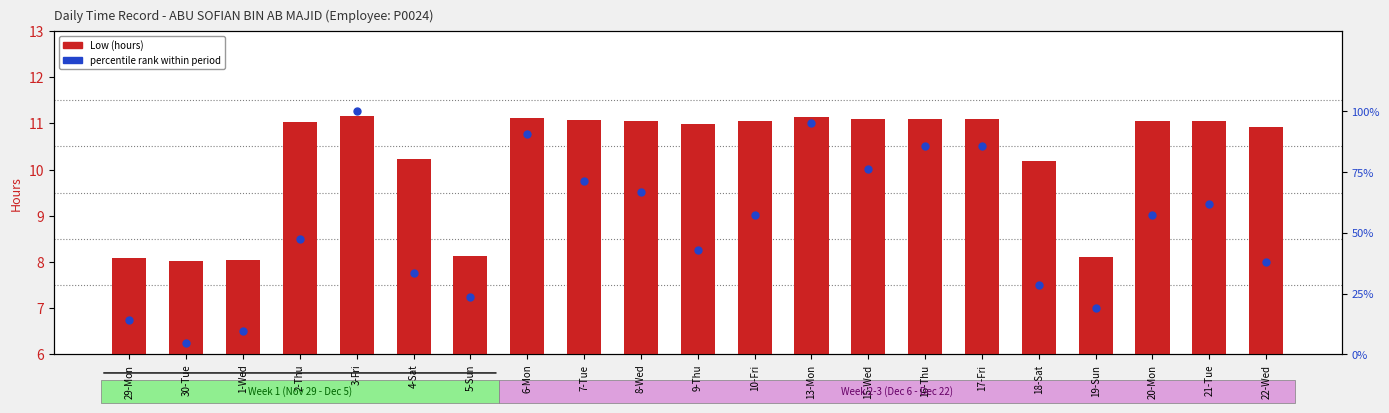

At which category is the sum across all series the highest?

3-Fri